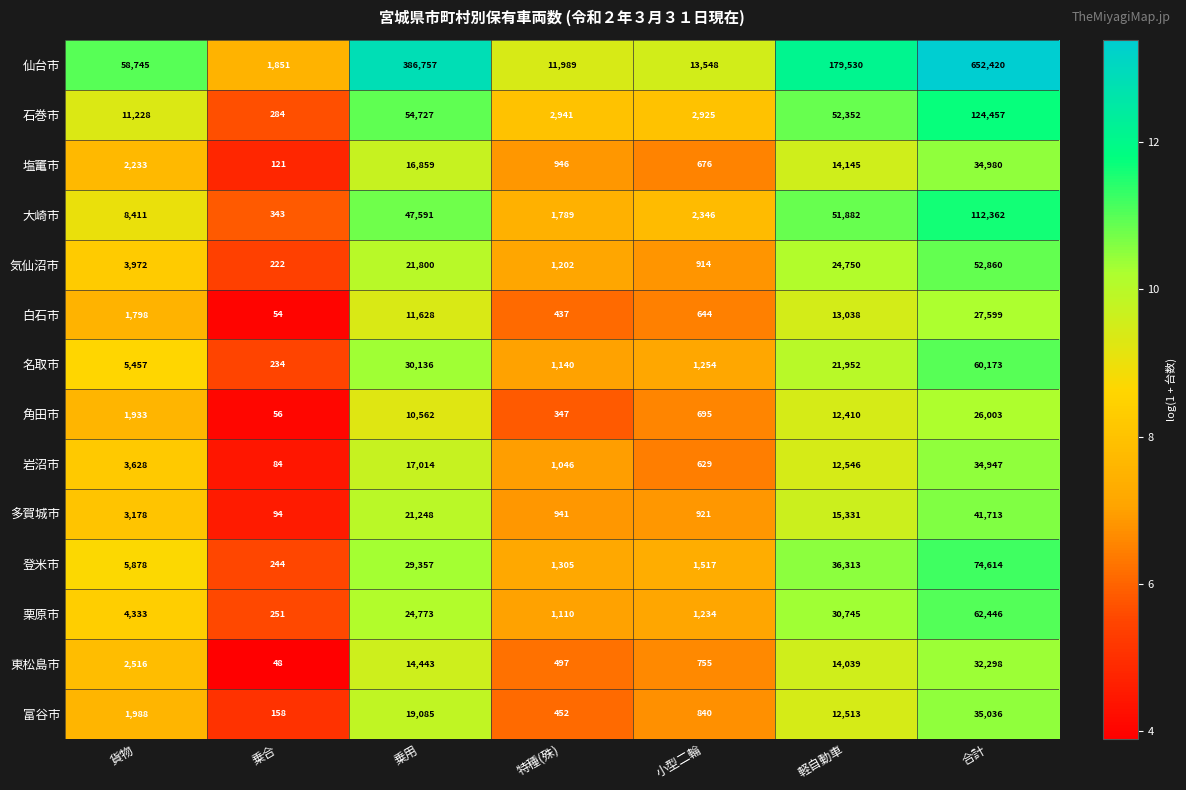

The value of 大崎市 at 特種(殊) is 2561. True or false?

False